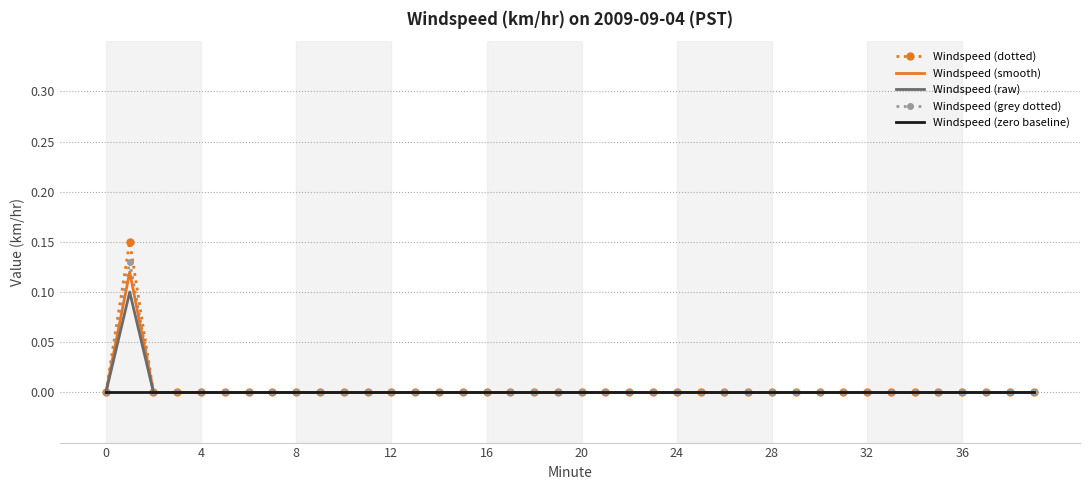

Which series has the largest range (max minus min)?

Windspeed (dotted)